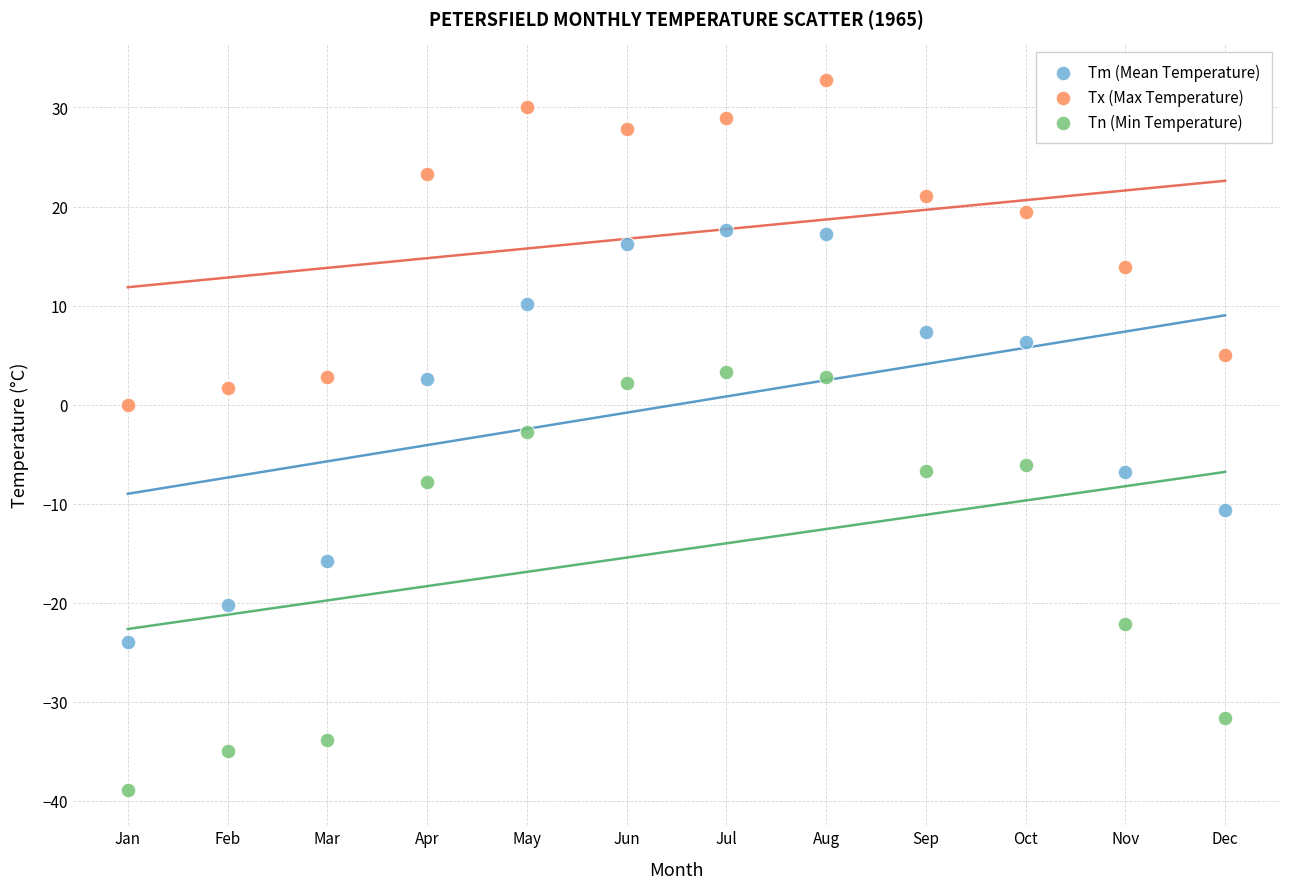

Which series contains the lowest Y value?

Tn (Min Temperature)